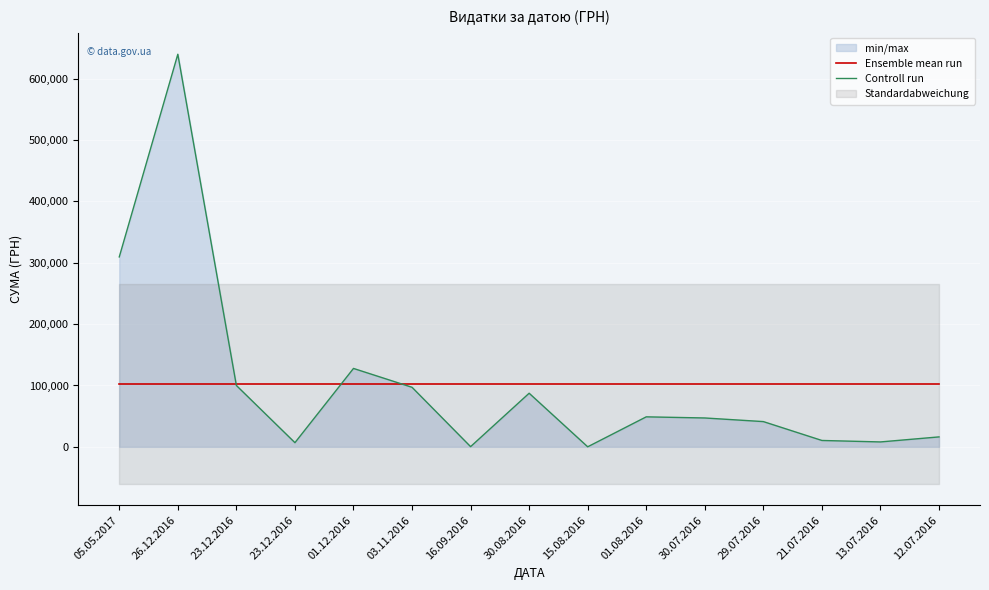

At how many categories does at least one series exceed 169403?

2